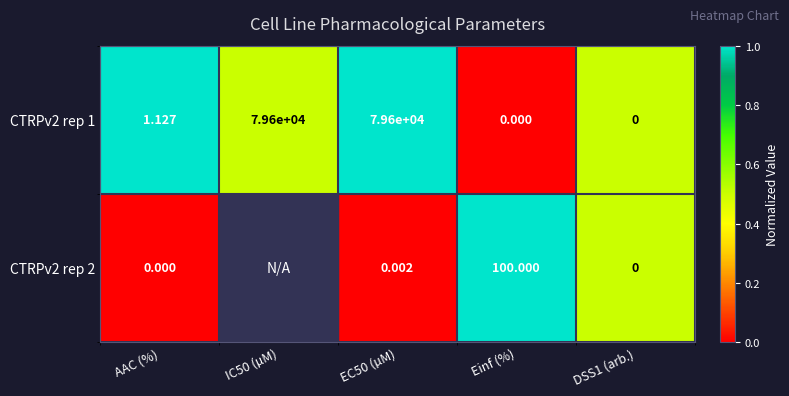

Which category has the lowest value across all series?

Einf (%)